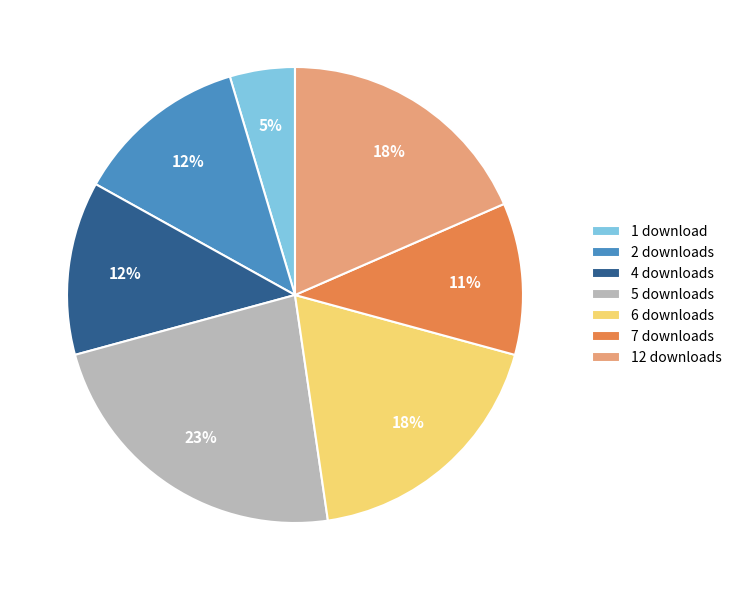

Which slice is the smallest?

1 download